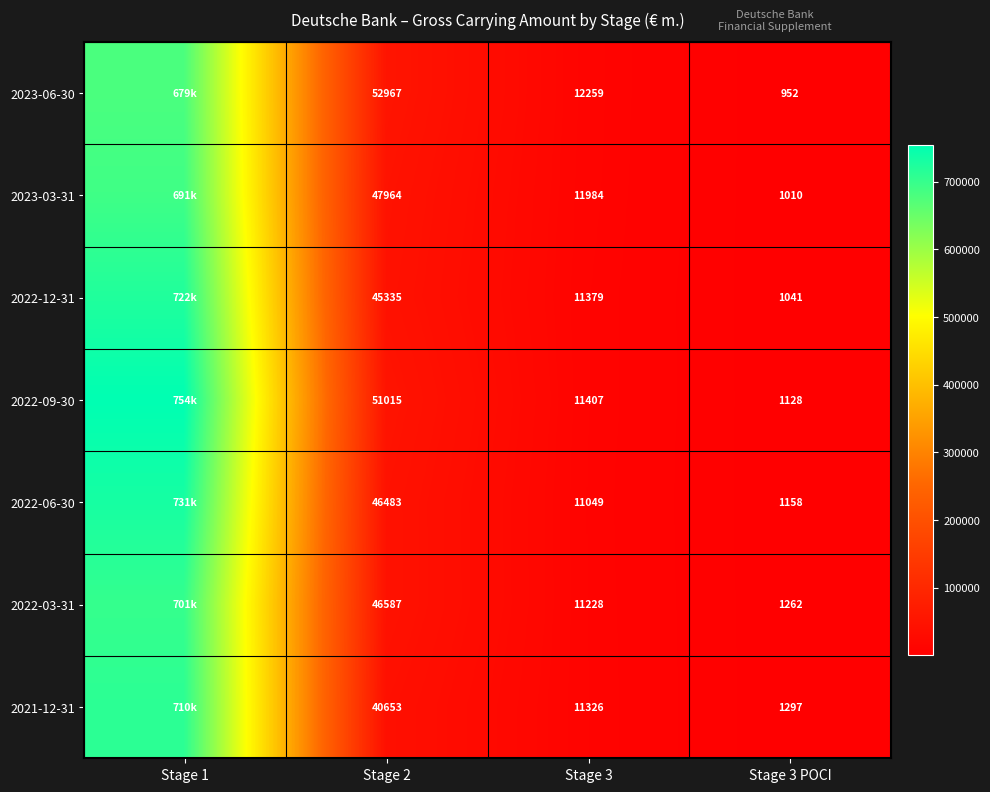

Is the value of 2022-03-31 at Stage 2 greater than the value of 2022-12-31 at Stage 2?

Yes